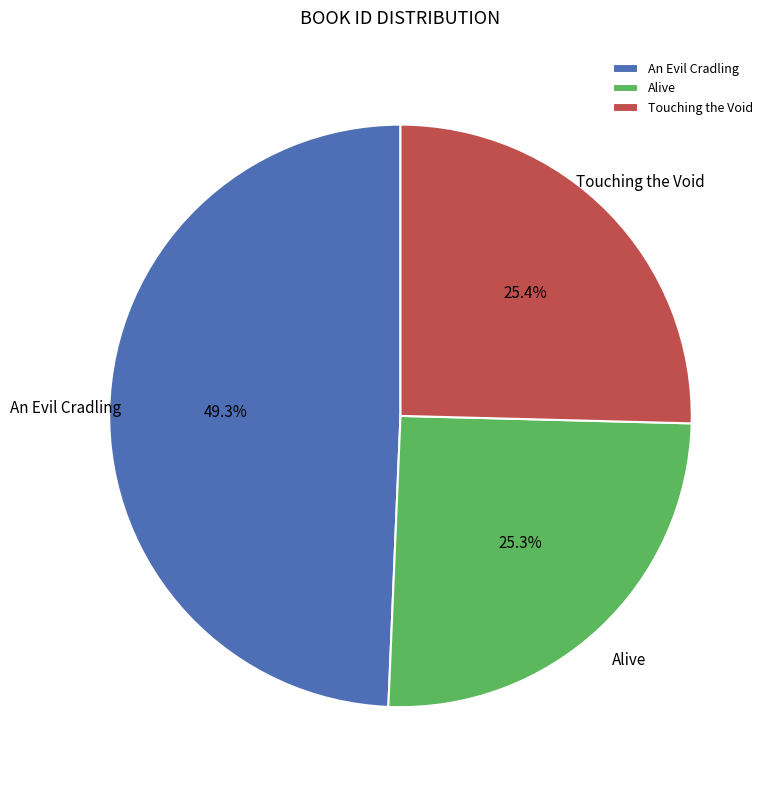

How many segments does this pie chart have?

3